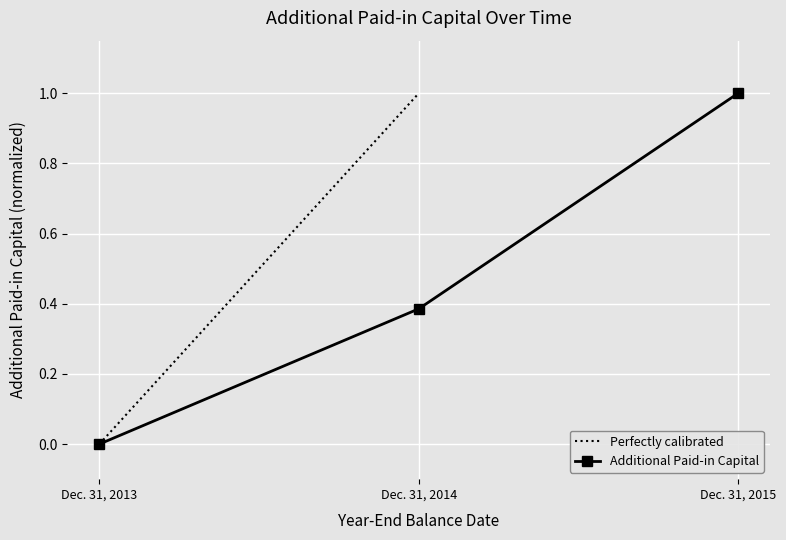

What is the change in value from Dec. 31, 2013 to Dec. 31, 2015?

+1.0